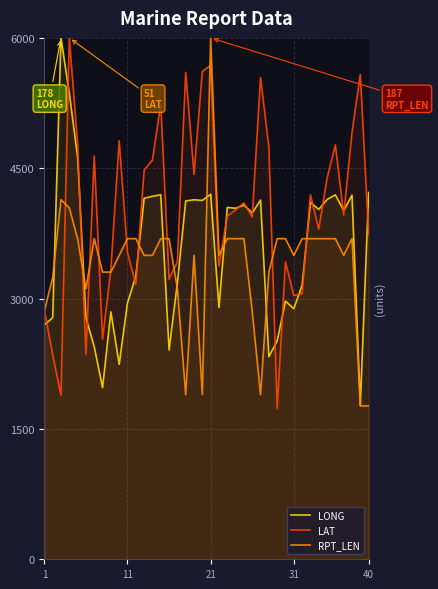

At how many categories does at least one series exceed 4450?

16